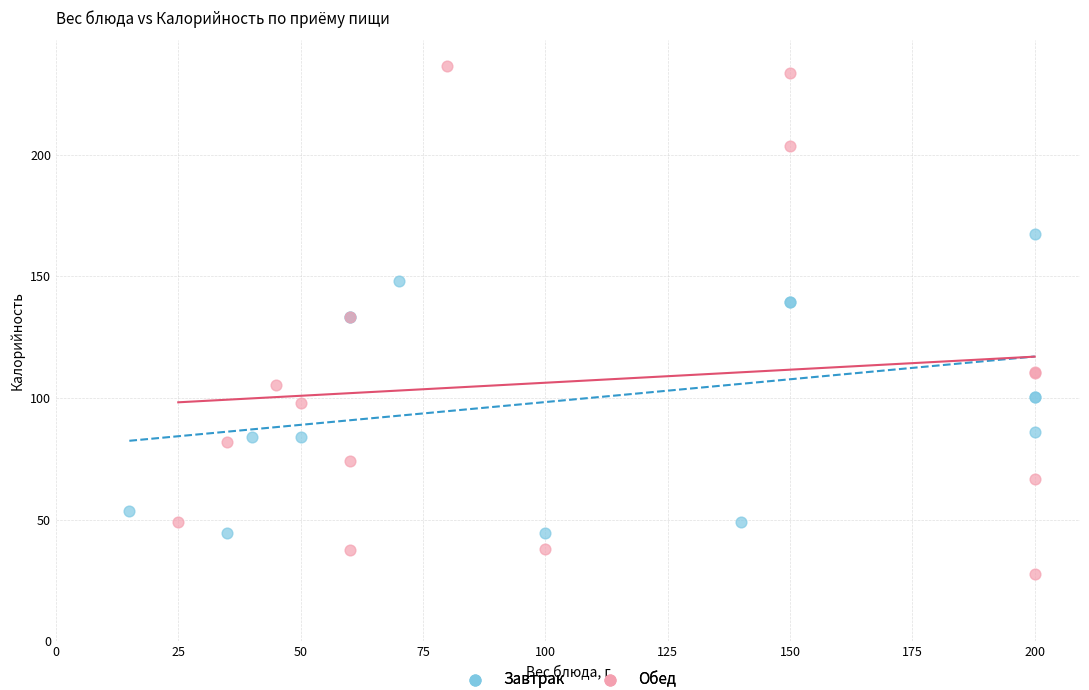

Which series has the largest Y range (max minus min)?

Обед